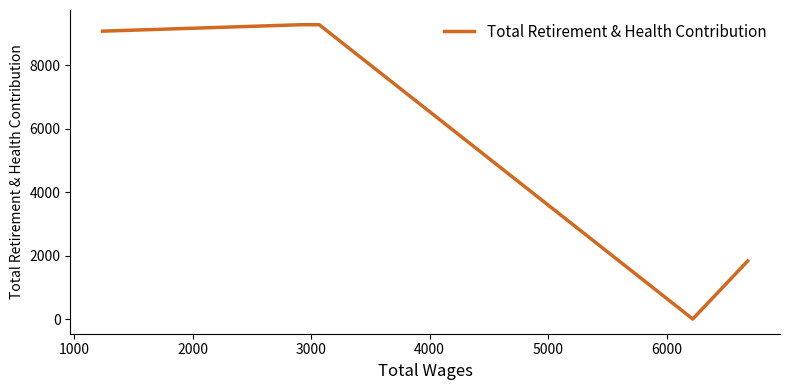

True or false: the data has more than 1 interior local peaks.

False